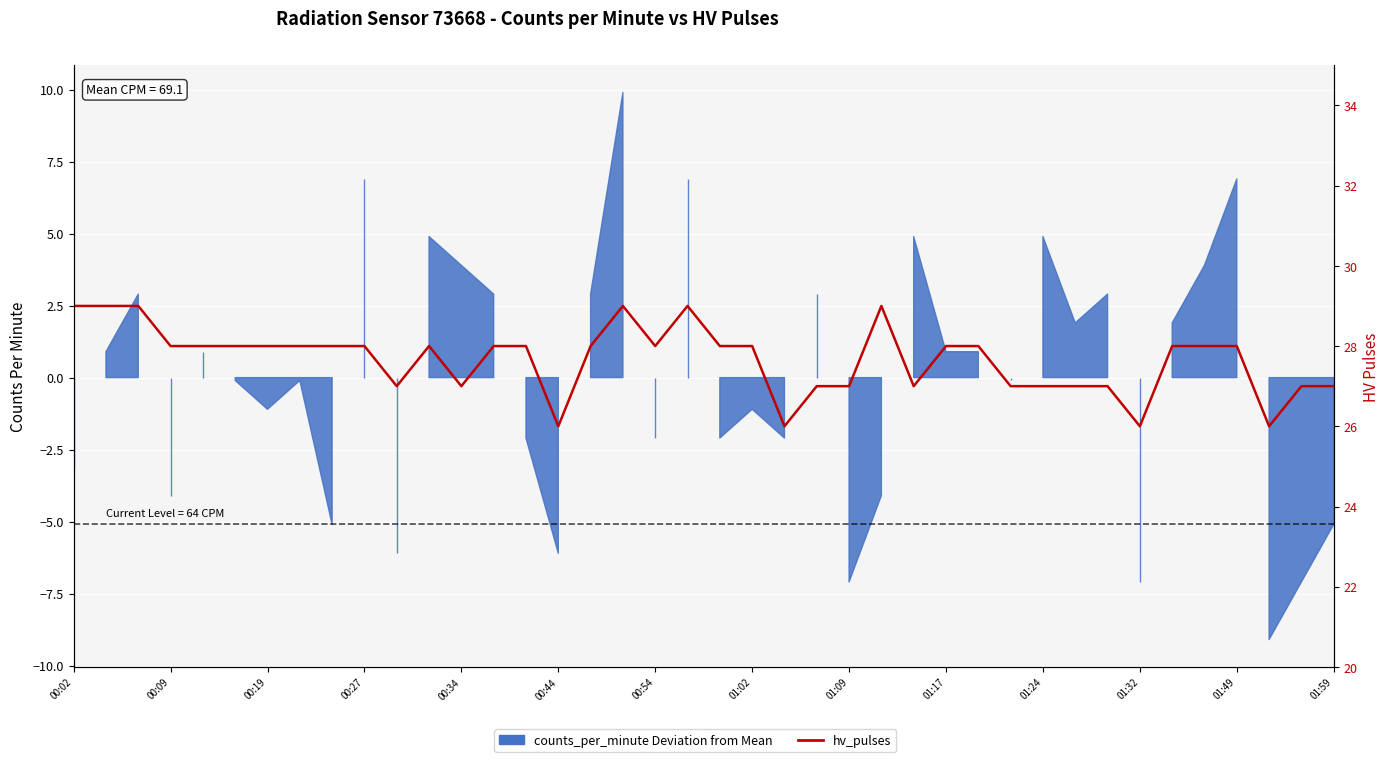

True or false: the data shows 28 at 00:54.

True